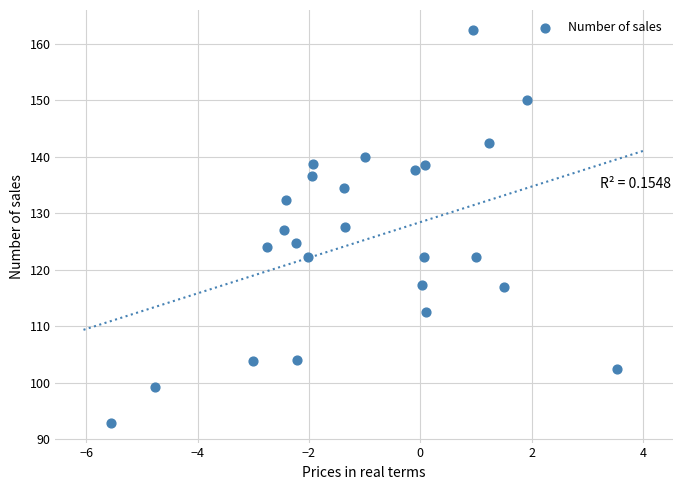

What is the range of X values (max minus min)?

9.1